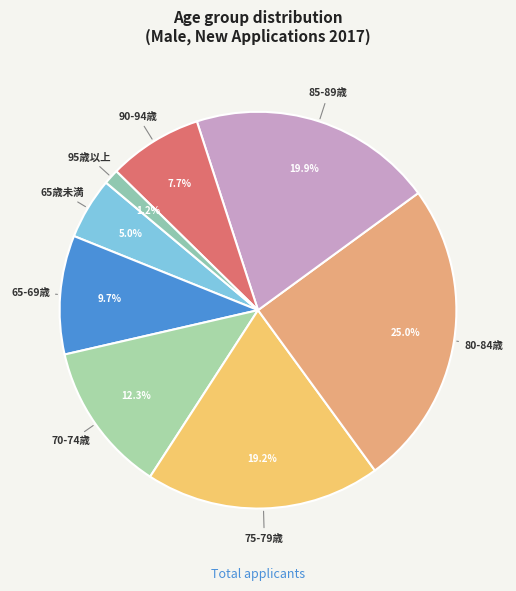

Count the number of slices in the pie.

8